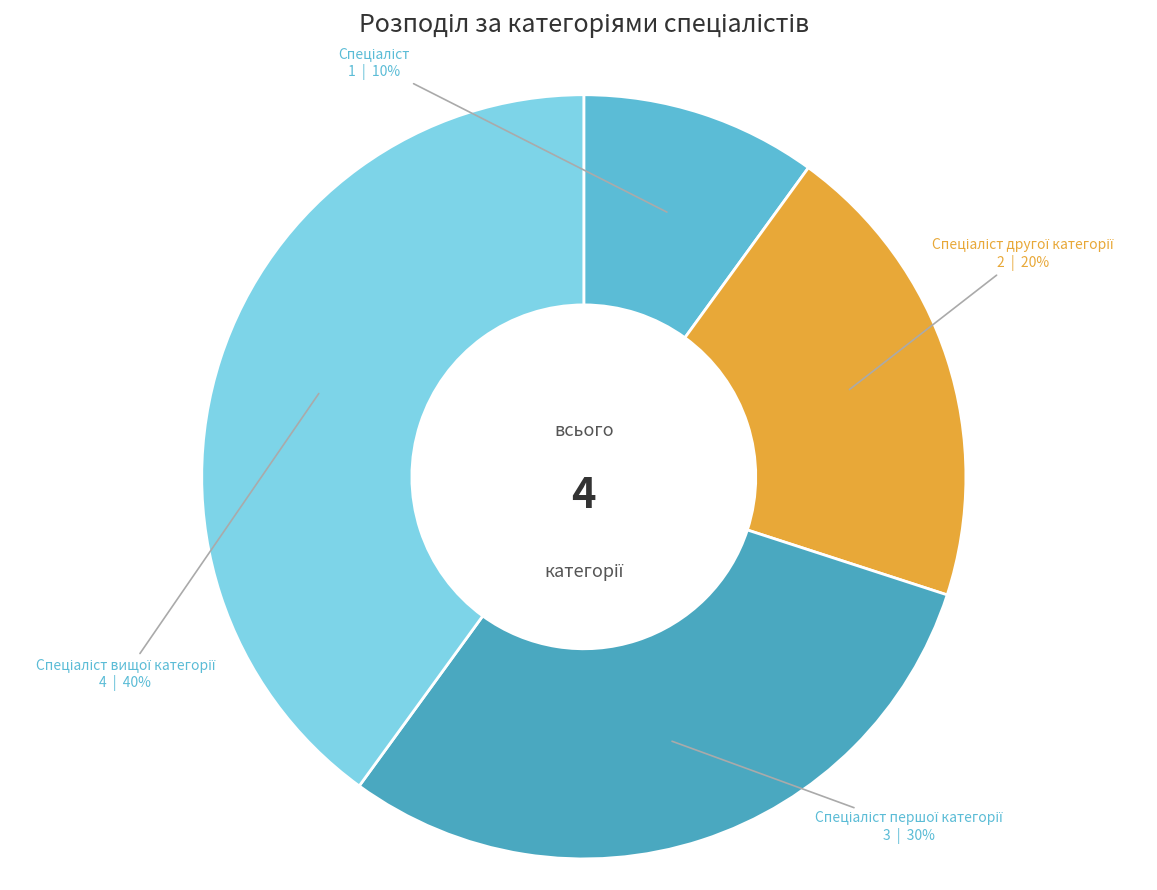

How many segments does this pie chart have?

4